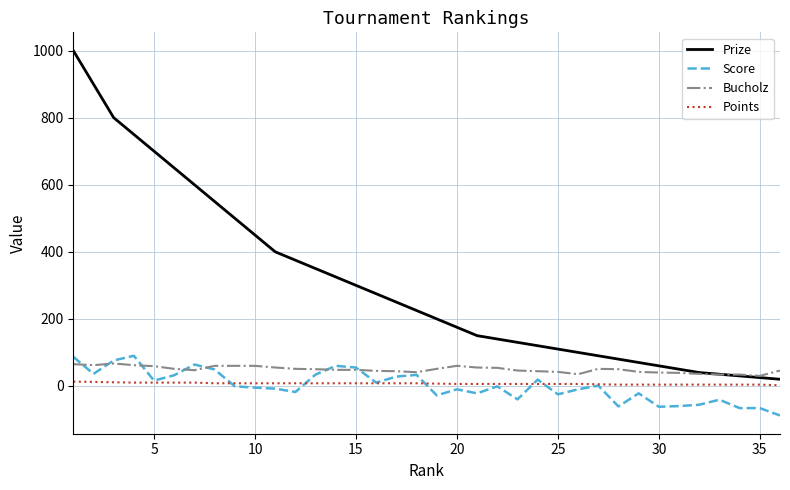

How many lines are shown in the chart?

4